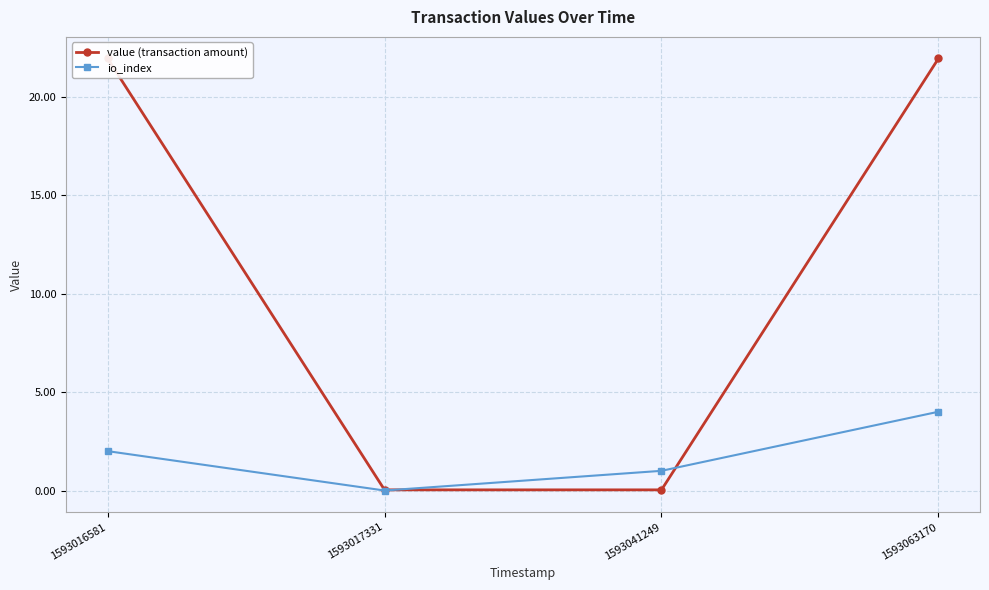

Where do value (transaction amount) and io_index first cross each other?

1593017331 and 1593041249